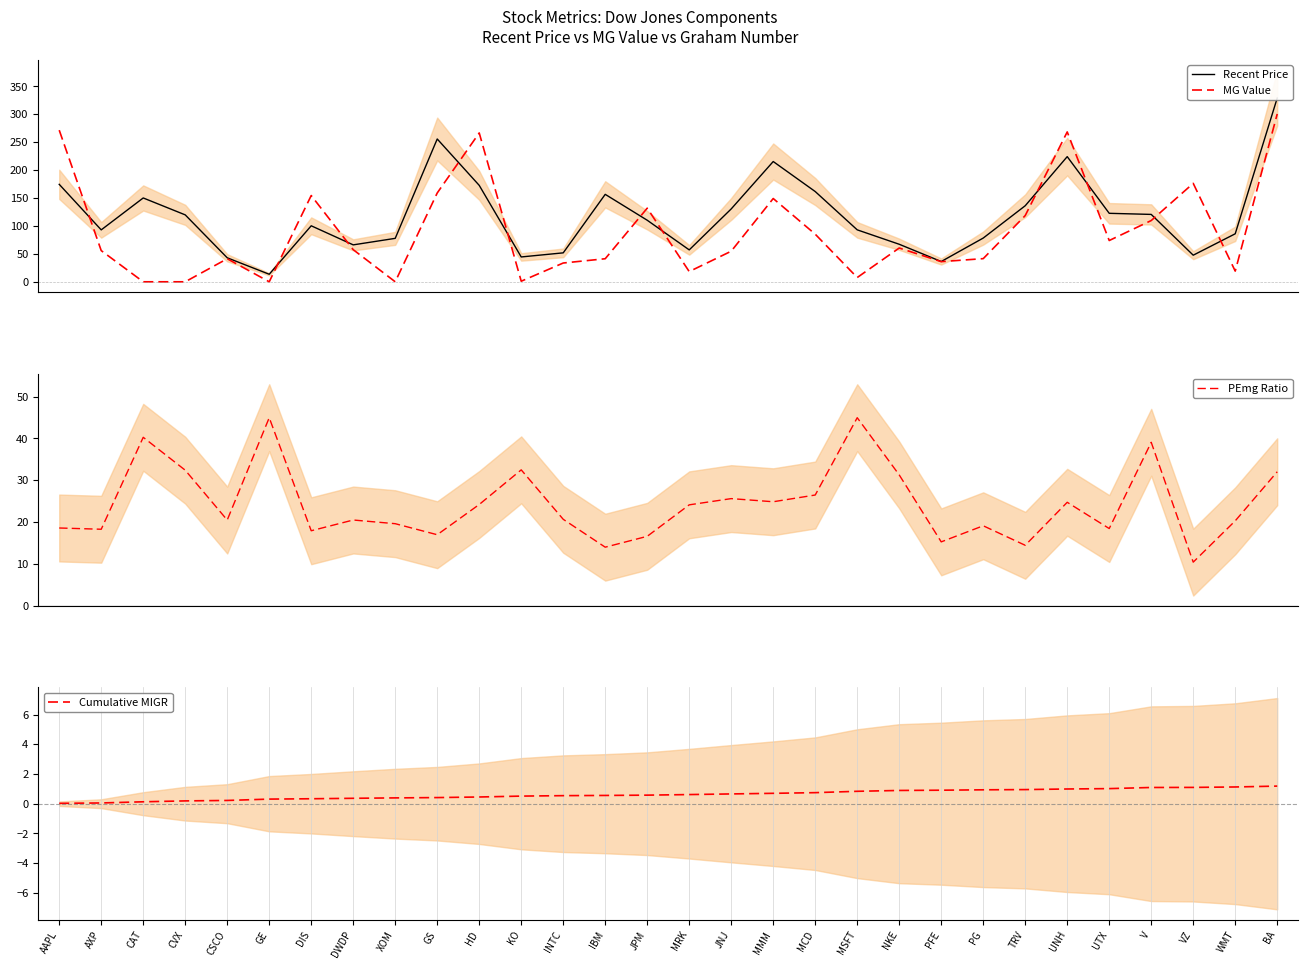

Where is MG Value nearest to the value 150?

MMM